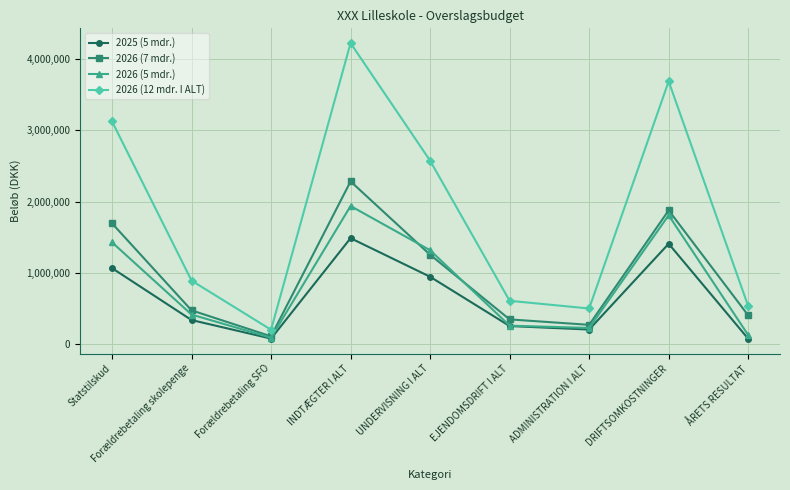

At which category is the sum across all series the highest?

INDTÆGTER I ALT